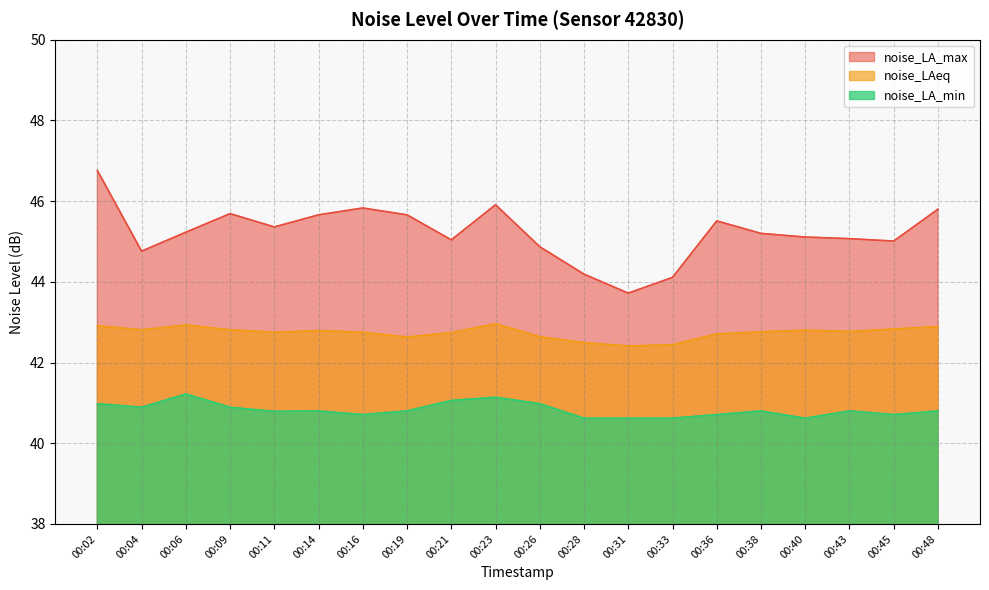

What is the total value across all series at 00:06?

129.4